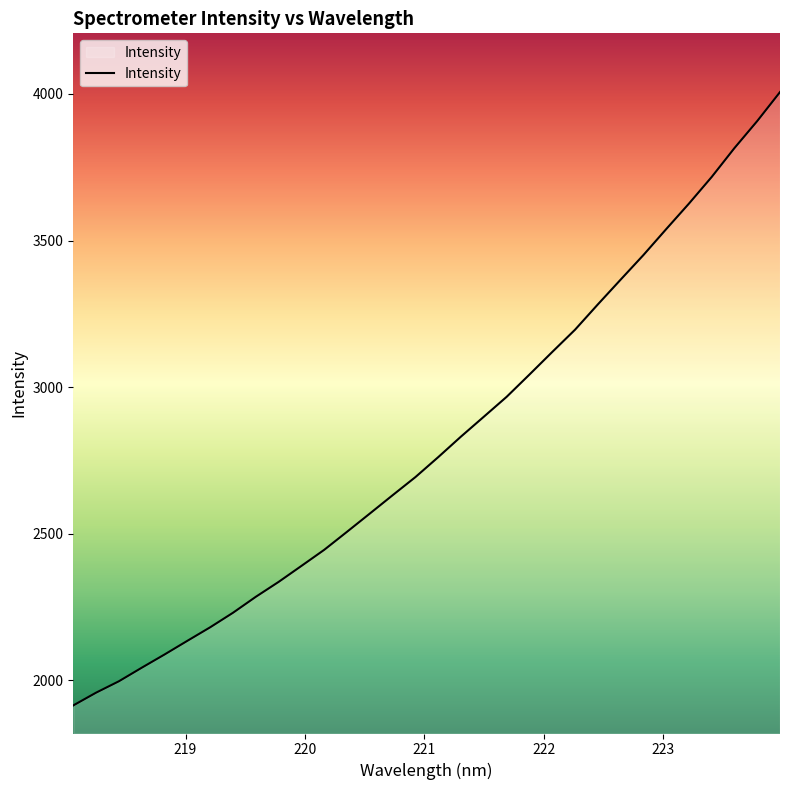

What is the smallest value displayed?

1914.8